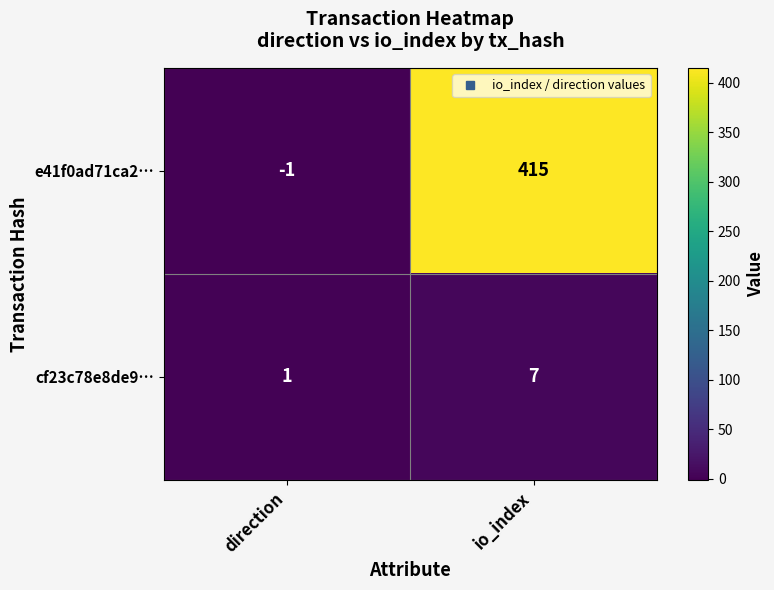

Between direction and io_index, which series saw the biggest shift?

e41f0ad71ca2…